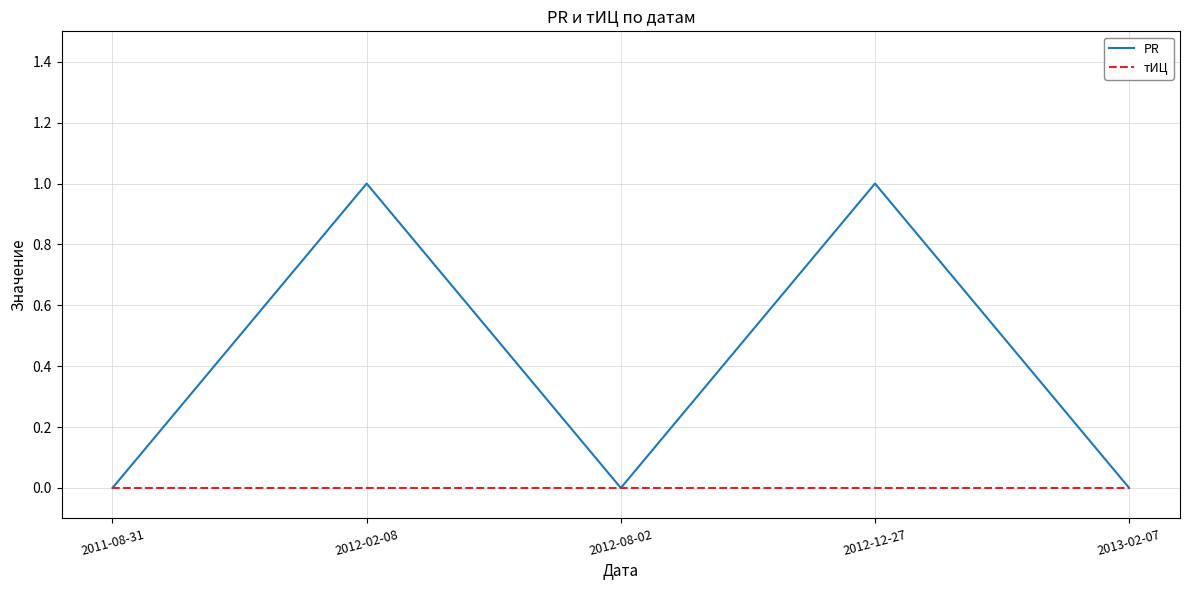

What position from the right is 2012-02-08?

4